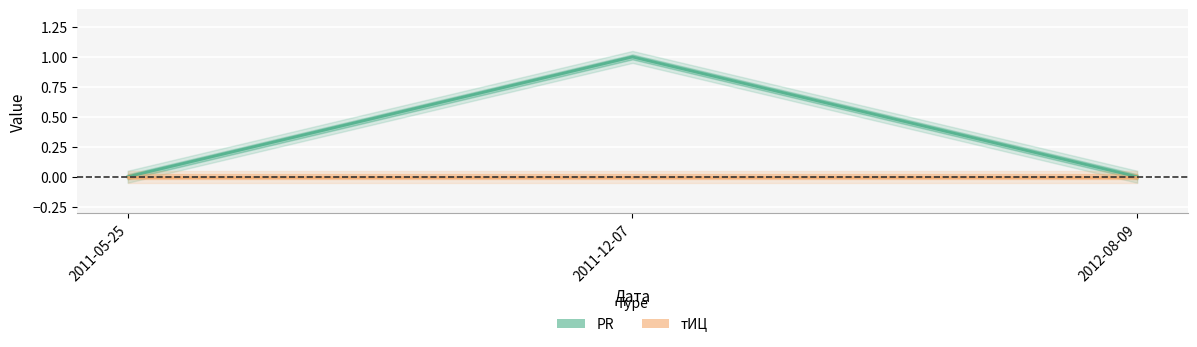

List the labels in order of тИЦ value, largest first.

2011-05-25, 2011-12-07, 2012-08-09